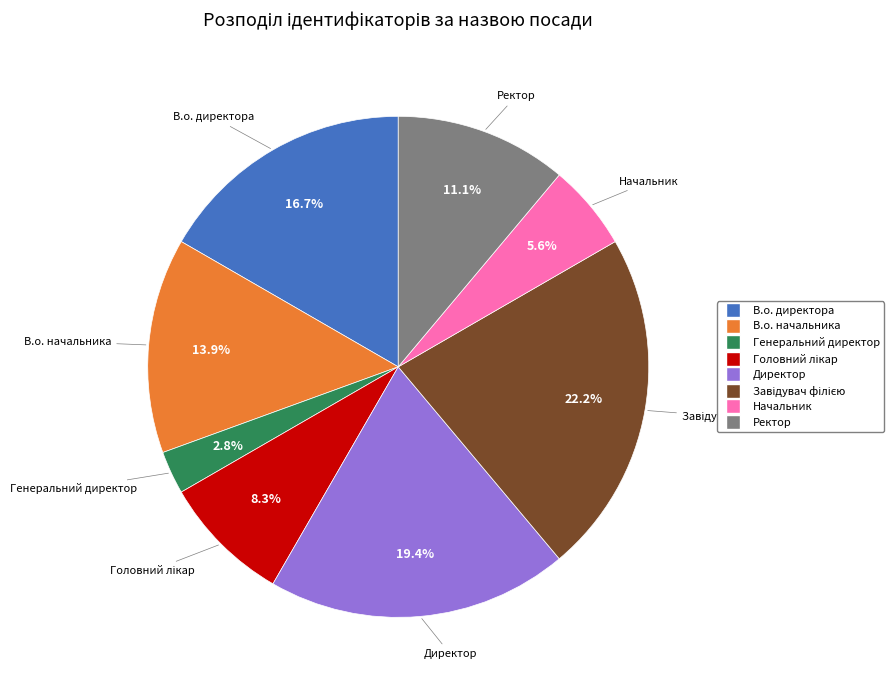

Approximately how many times larger is the value at В.о. начальника compared to Директор?

0.7